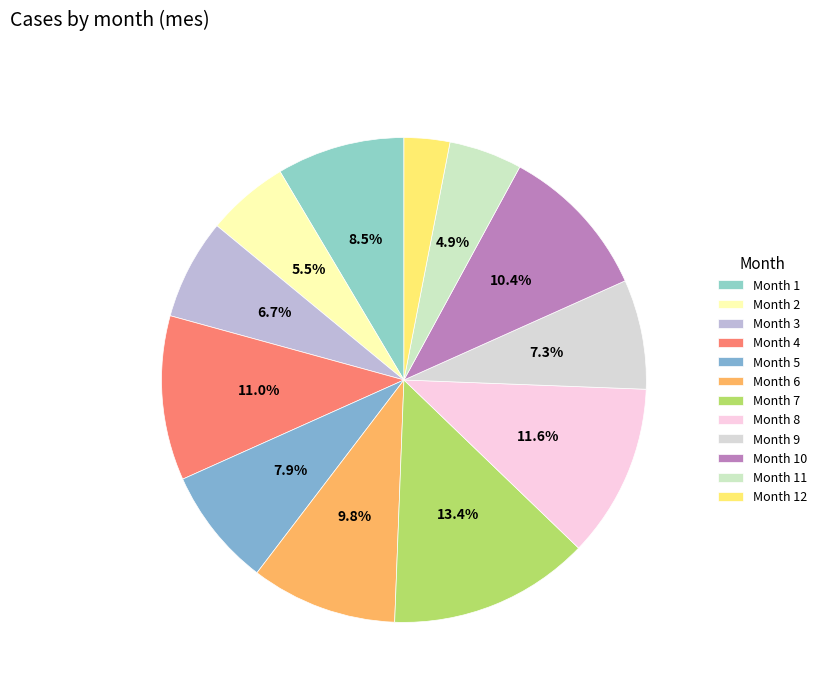

How many segments does this pie chart have?

12